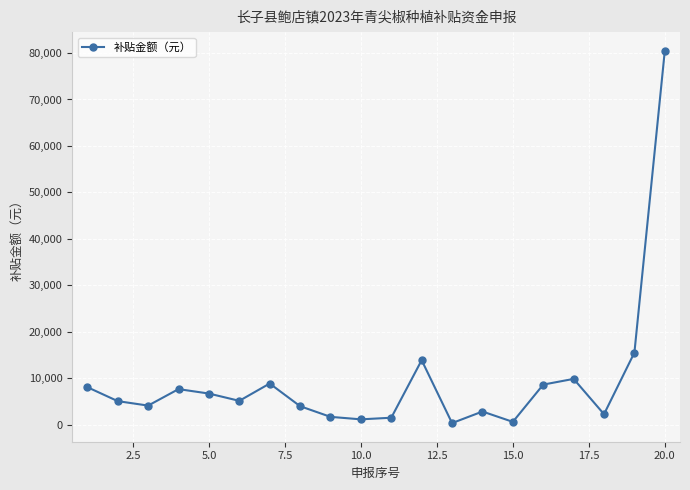

True or false: the data has more than 1 interior local peaks.

True